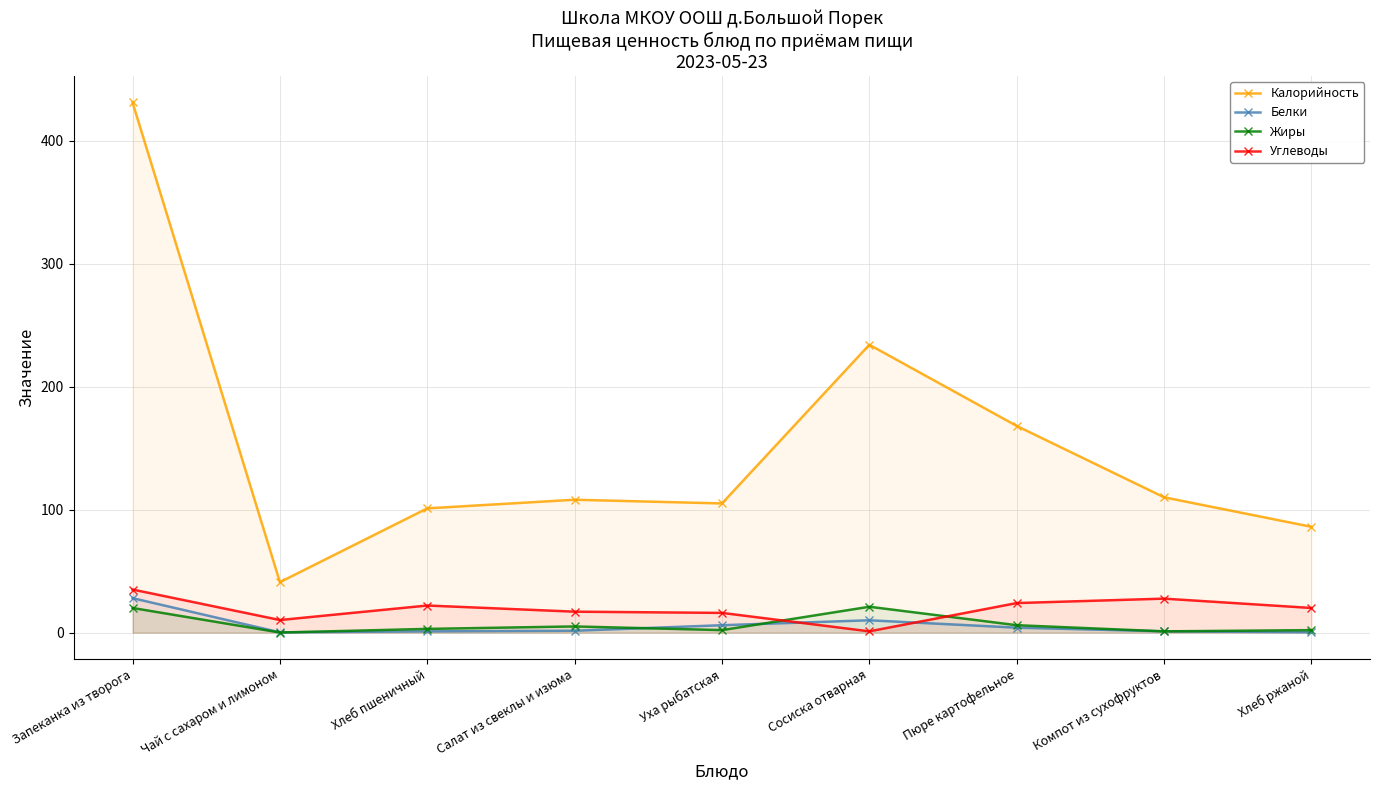

Where is the first local maximum for Белки?

Сосиска отварная